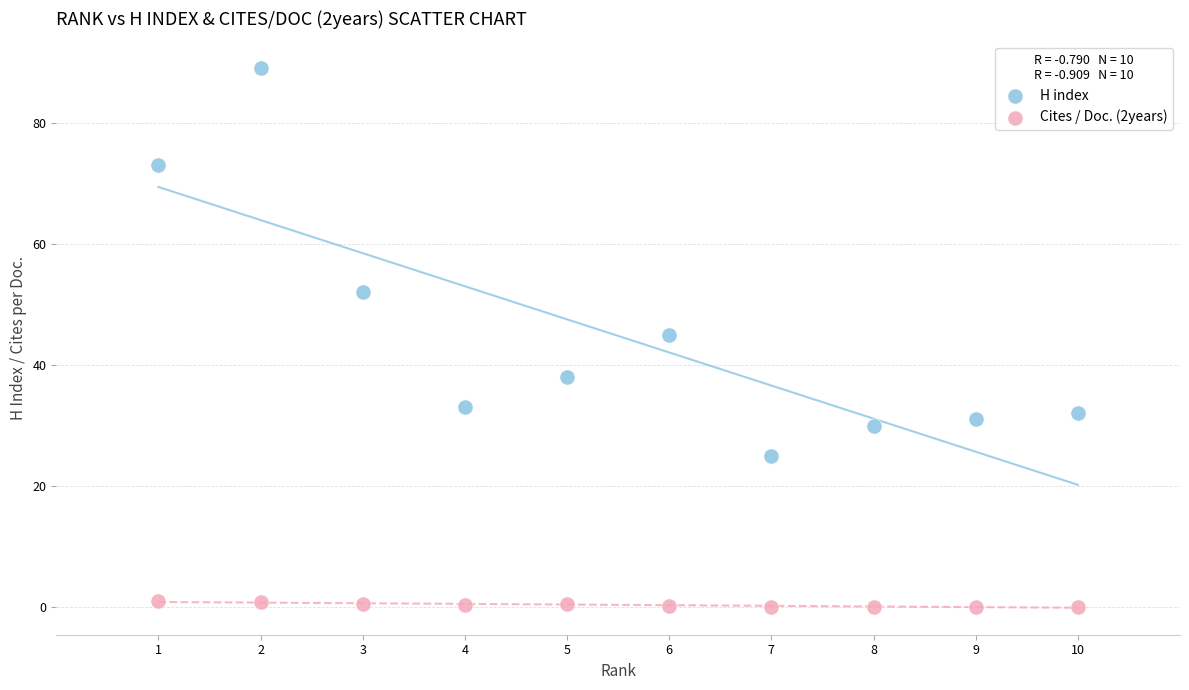

Which series reaches the maximum Y coordinate?

H index